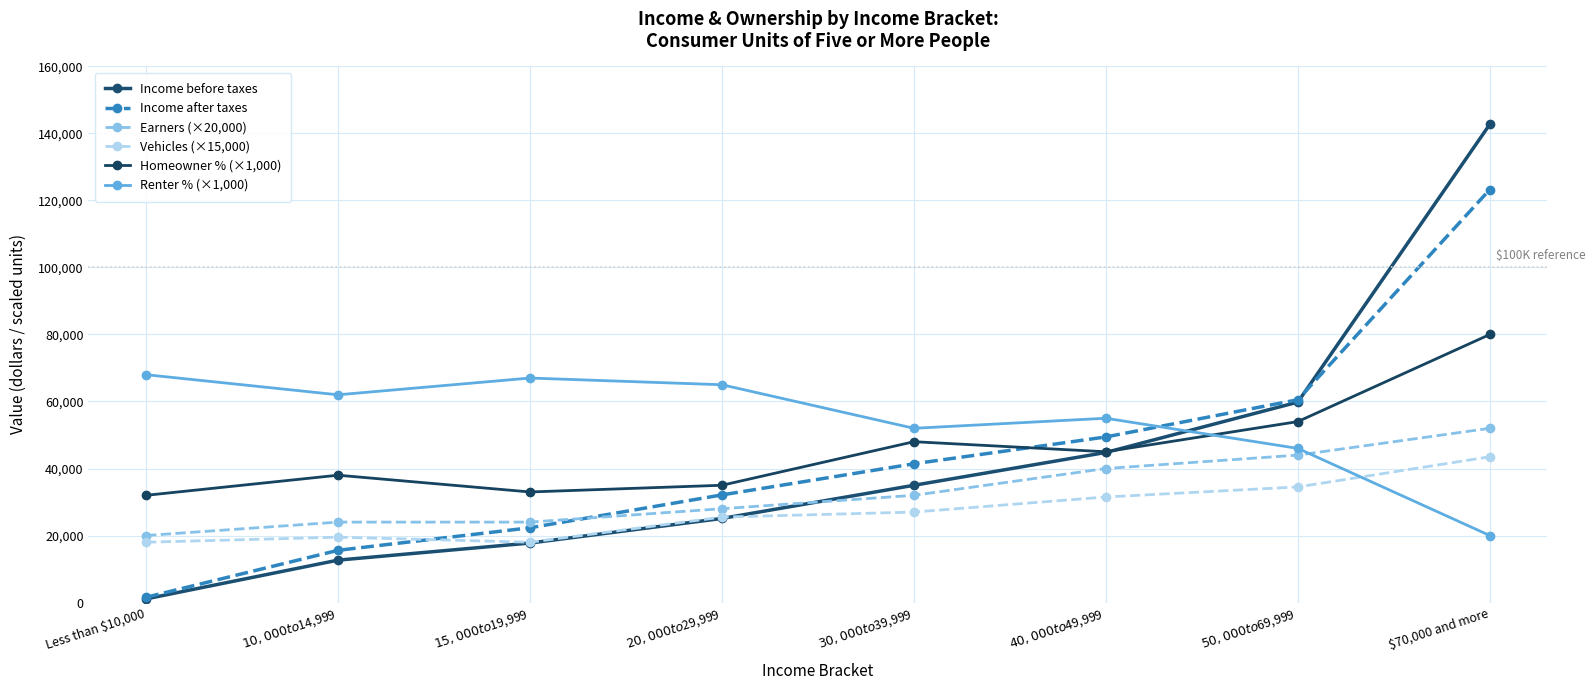

Is the value of Renter % (×1,000) at $70,000 and more greater than the value of Income before taxes at $30,000 to $39,999?

No